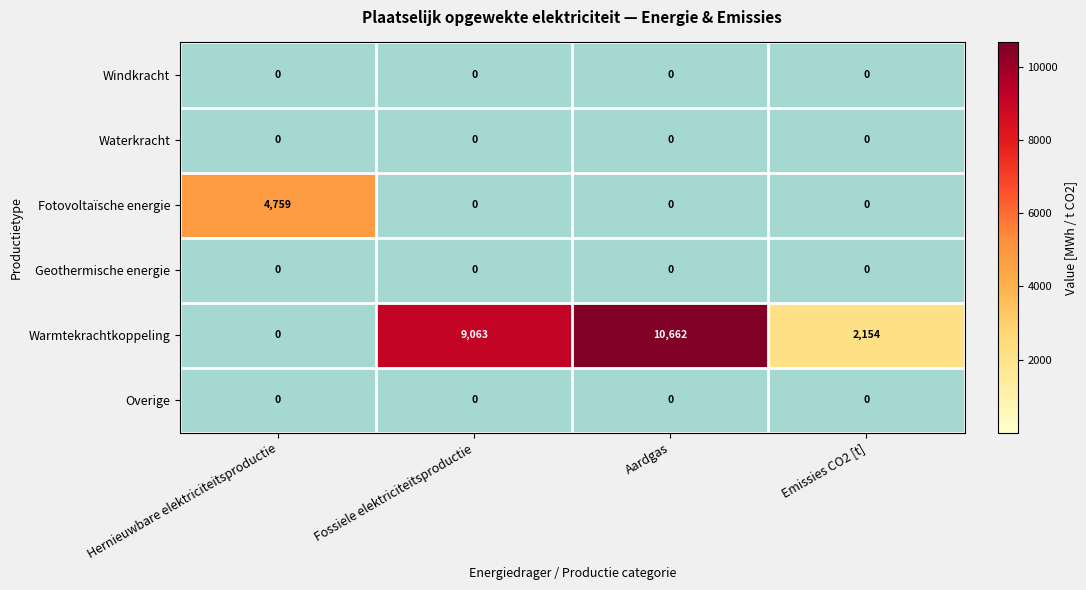

At which label is Warmtekrachtkoppeling closest to 5331?

Emissies CO2 [t]